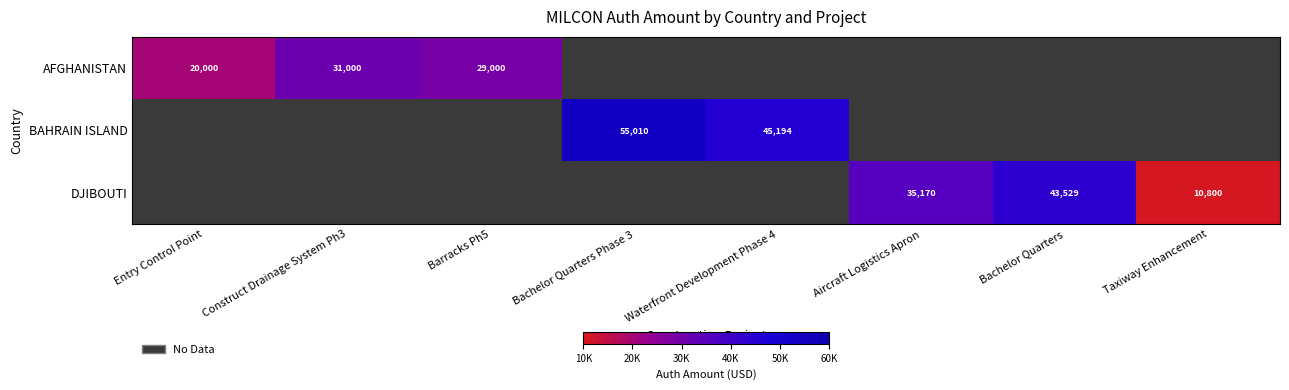

The AFGHANISTAN series shows 6757 at Construct Drainage System Ph3. True or false?

False